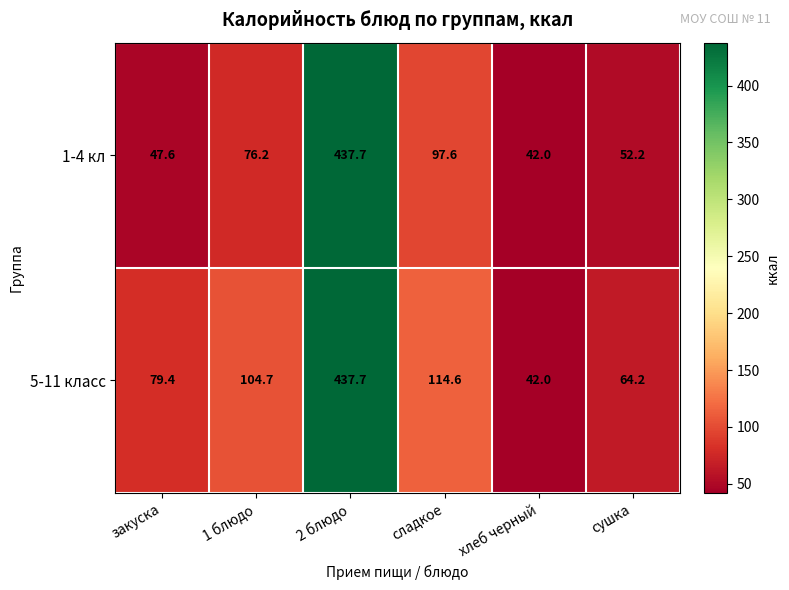

At which category is the sum across all series the highest?

2 блюдо